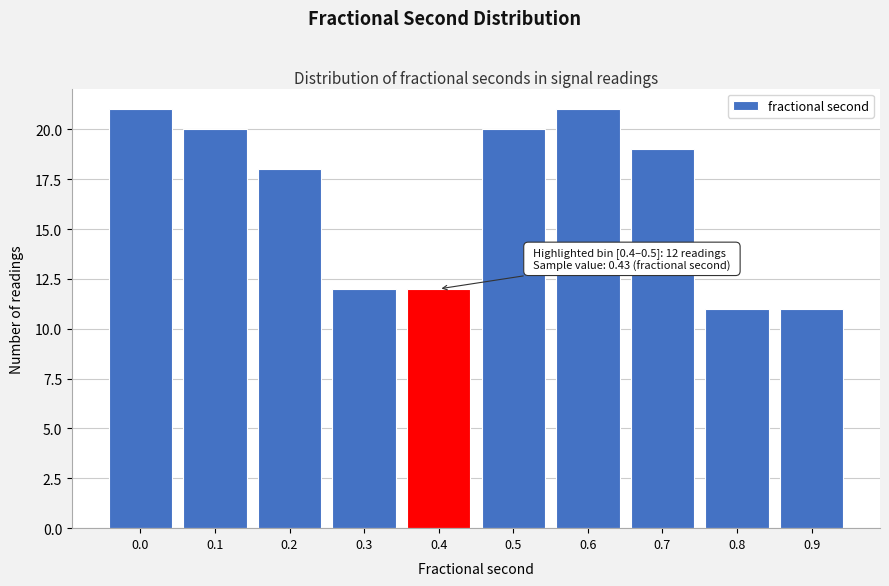

Reading left to right, list all the values displayed in this chart.

0.0=21	0.1=20	0.2=18	0.3=12	0.4=12	0.5=20	0.6=21	0.7=19	0.8=11	0.9=11